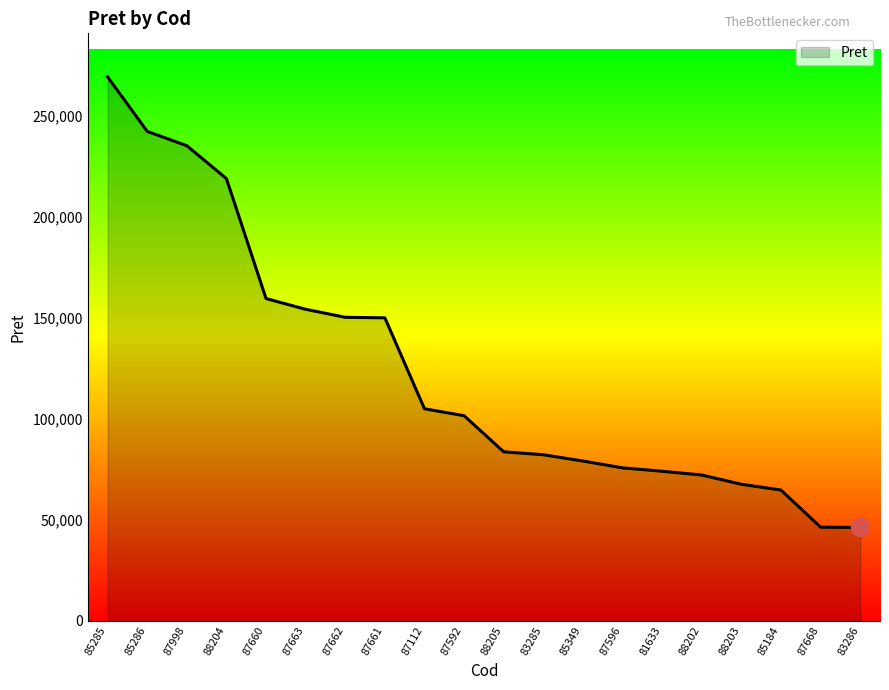

The chart shows a value of 115354.3 at 87596. True or false?

False